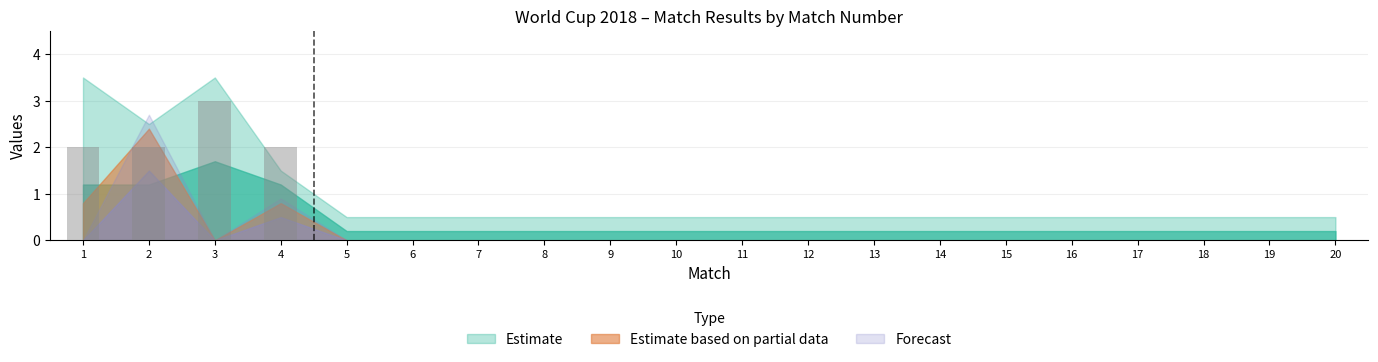

What is the greatest value displayed?

3